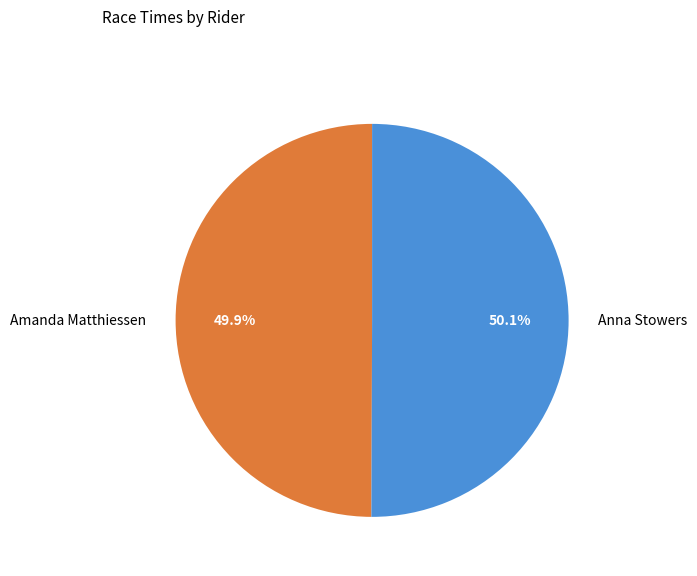

How much of the chart is everything except Amanda Matthiessen?

50.1%